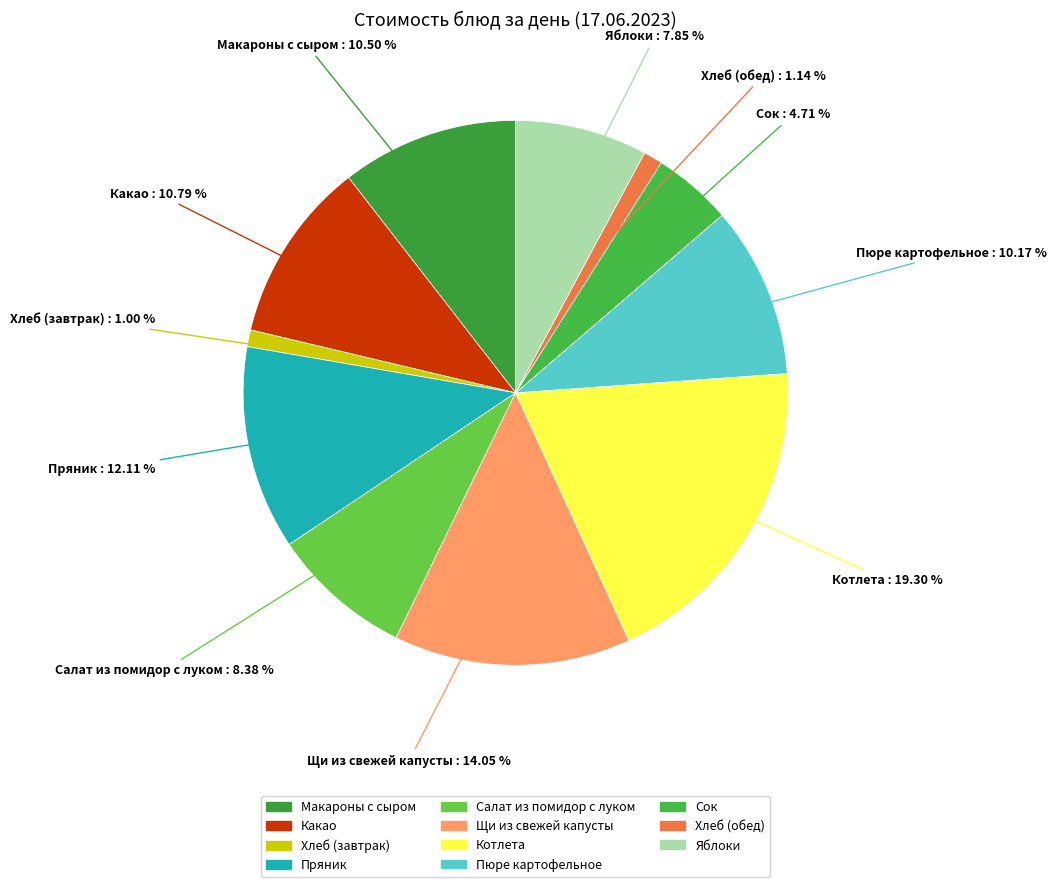

How many segments does this pie chart have?

11